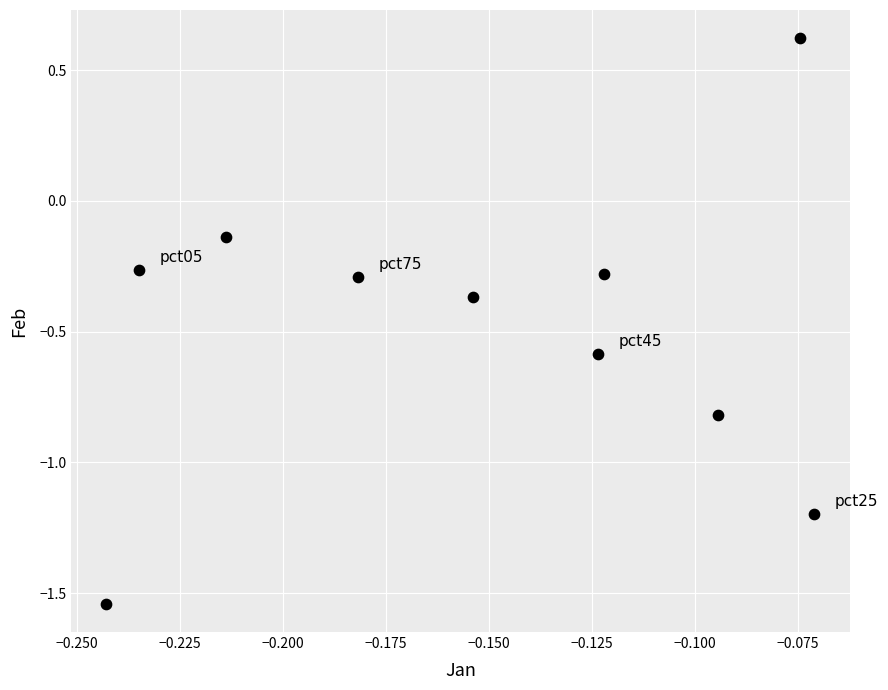

What is the range of Y values (max minus min)?

2.2